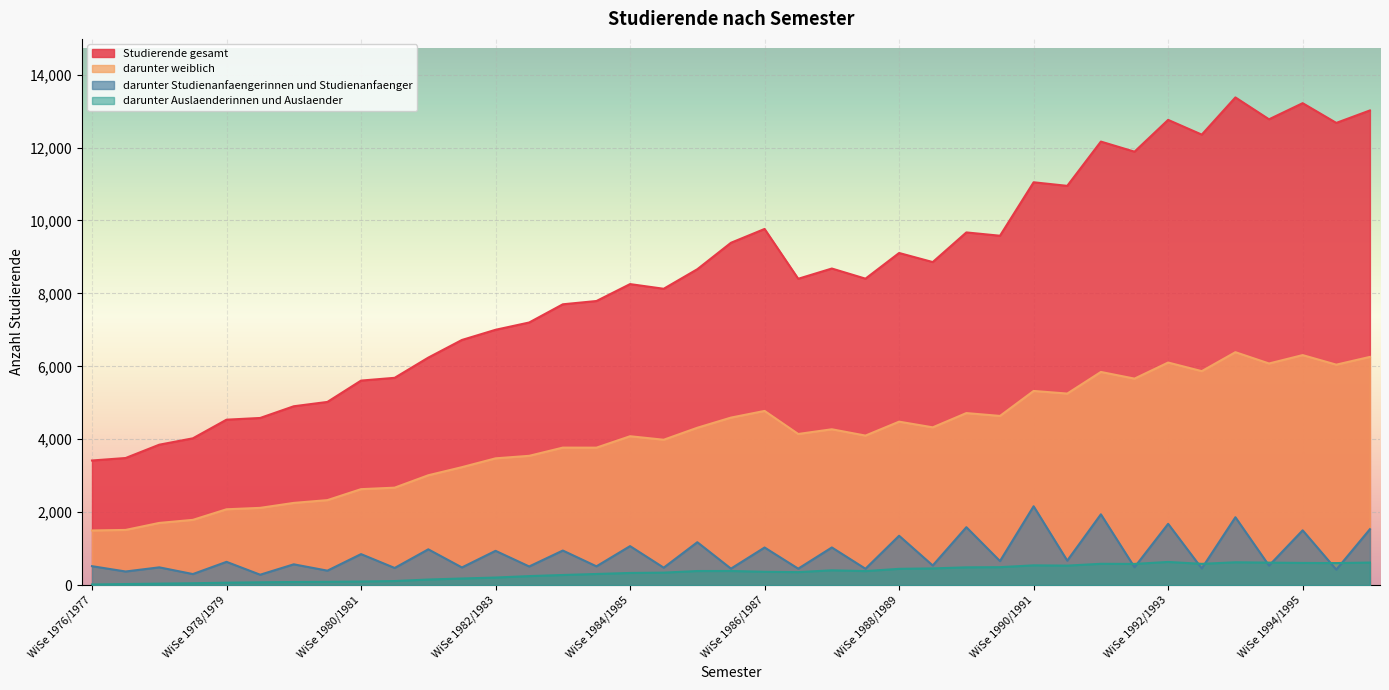

True or false: darunter Studienanfaengerinnen und Studienanfaenger and darunter weiblich cross at least once.

False